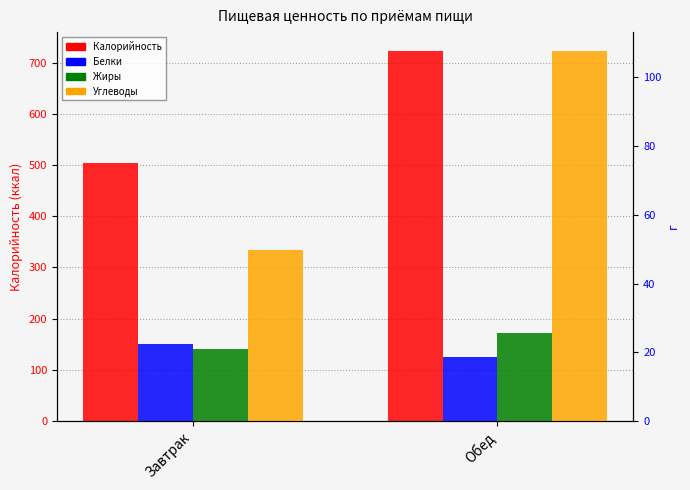

Reading left to right, extract all data points from this chart.

Калорийность: 505.1	723.7
Белки: 22.3	18.6
Жиры: 20.9	25.7
Углеводы: 49.9	107.8